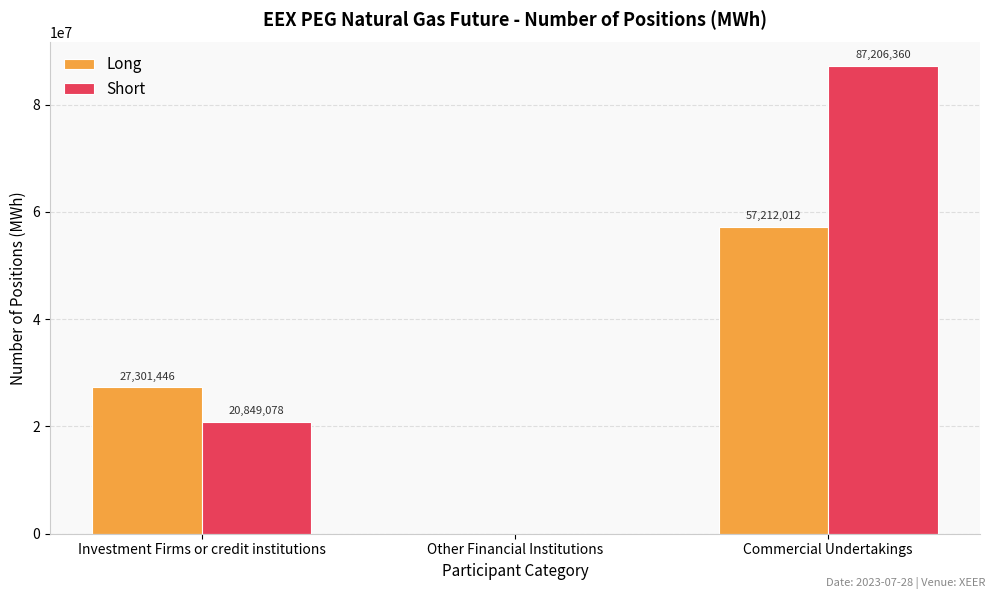

The Short series shows 30989993.4 at Investment Firms or credit institutions. True or false?

False